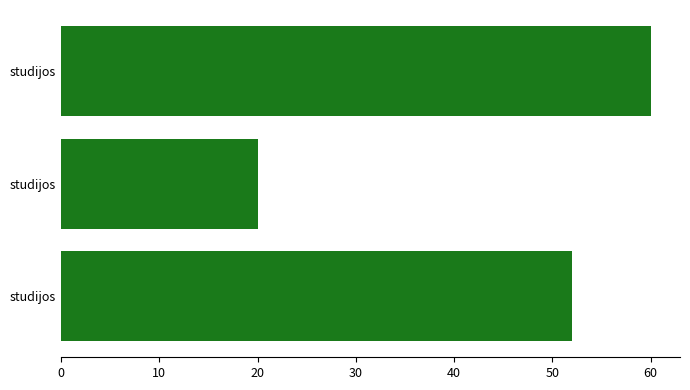

How many values are below 52?

1